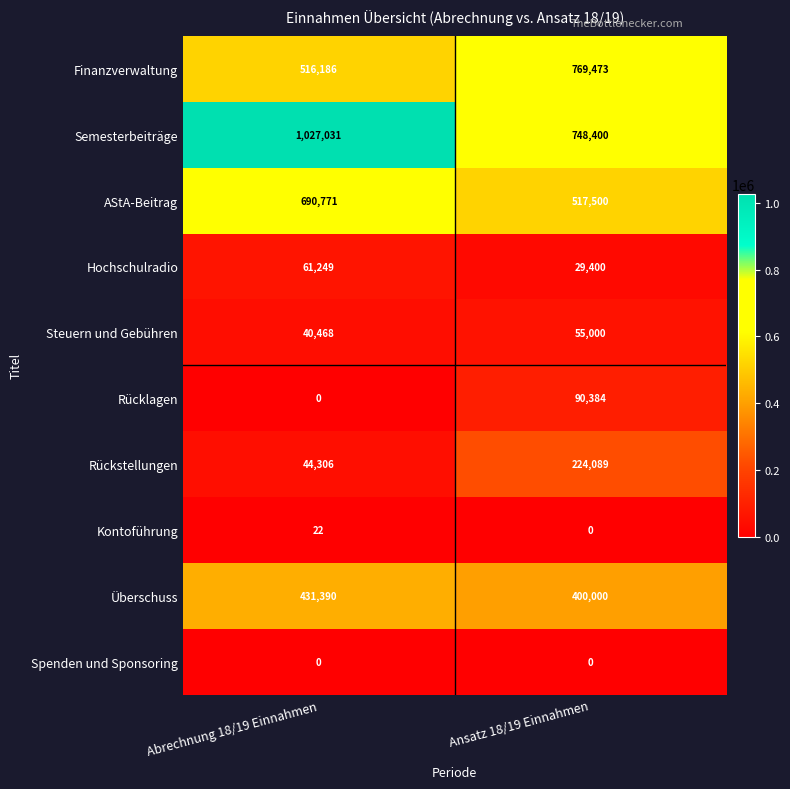

Which category has the highest value in the Semesterbeiträge series?

Abrechnung 18/19 Einnahmen